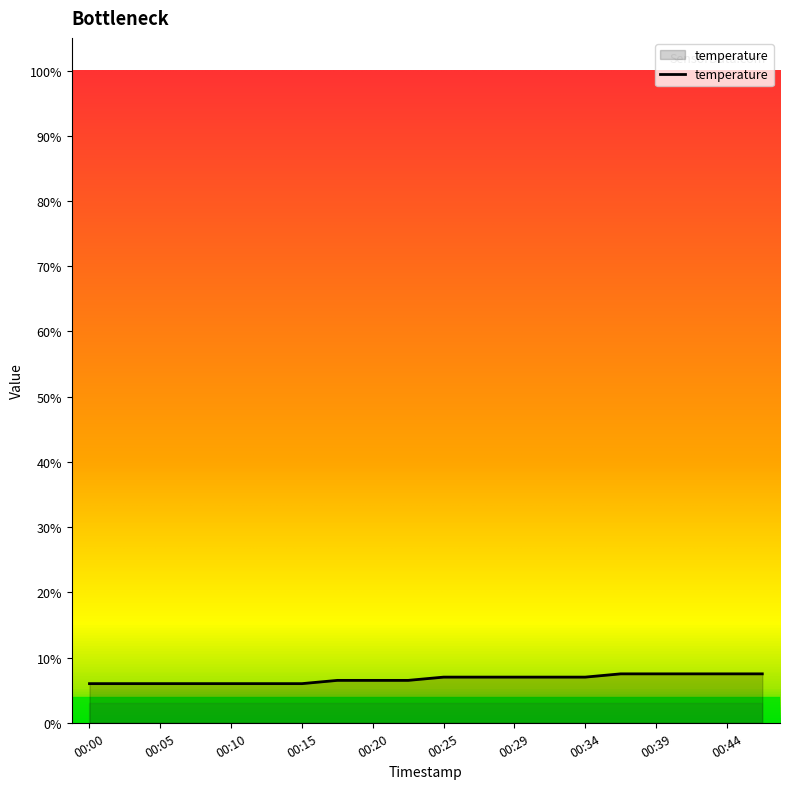

What is the minimum value shown in the chart?

6.0